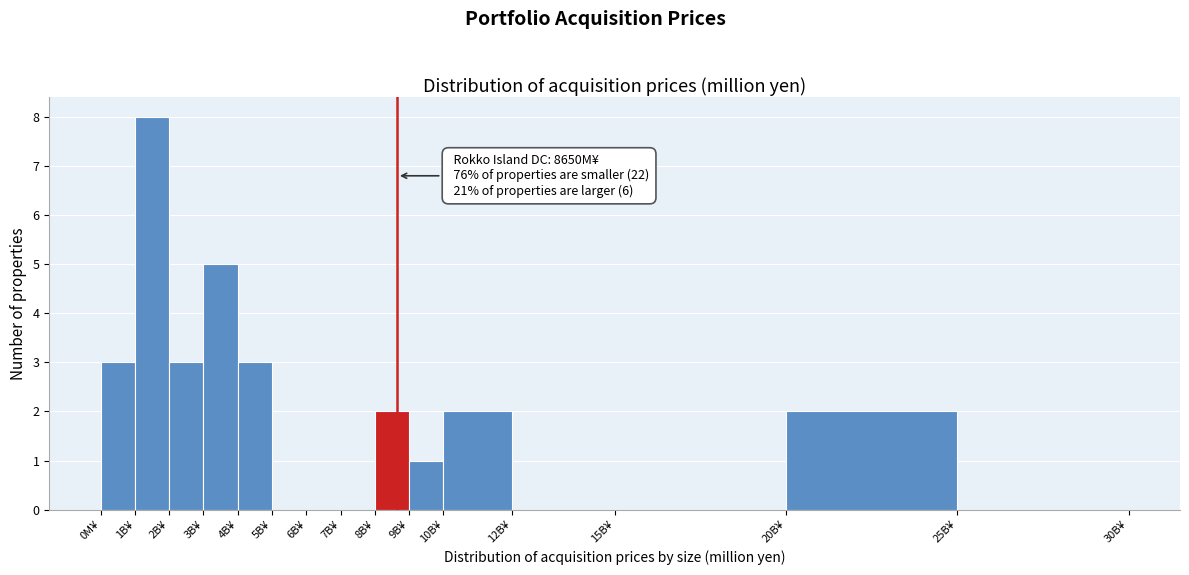

Reading left to right, extract all data points from this chart.

0M¥=3	1B¥=8	2B¥=3	3B¥=5	4B¥=3	5B¥=0	6B¥=0	7B¥=0	8B¥=2	9B¥=1	10B¥=2	12B¥=0	15B¥=0	20B¥=2	25B¥=0